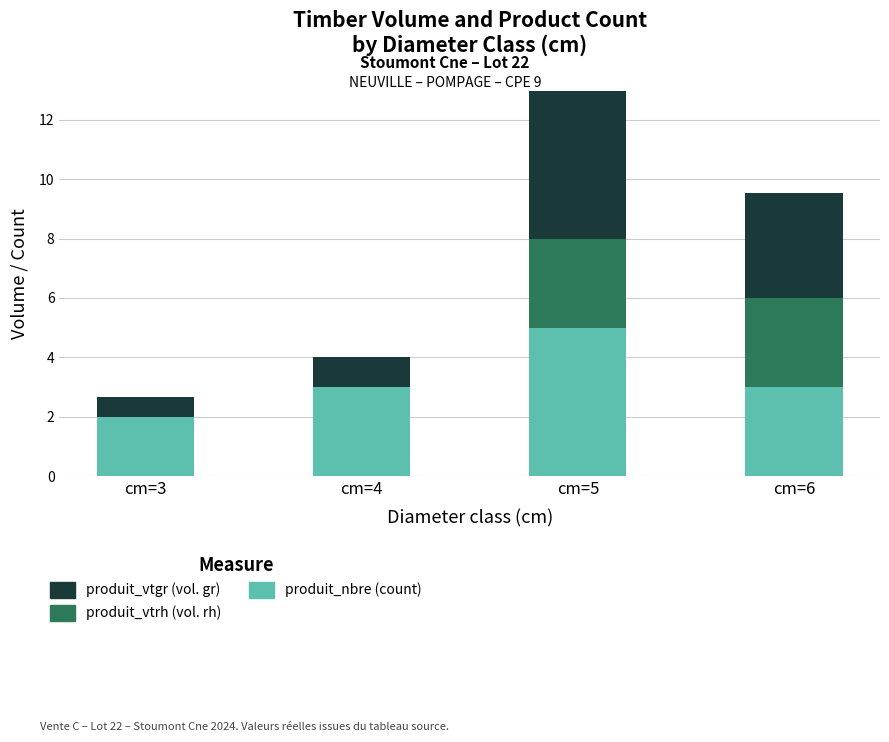

At which category is the sum across all series the highest?

cm=5